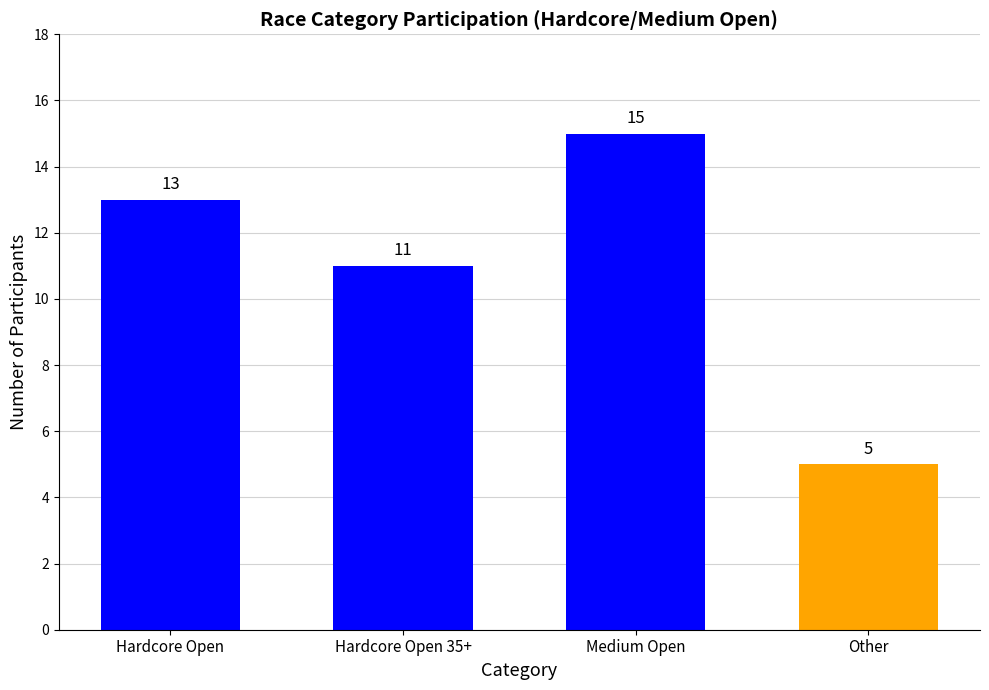

What is the maximum value shown in the chart?

15